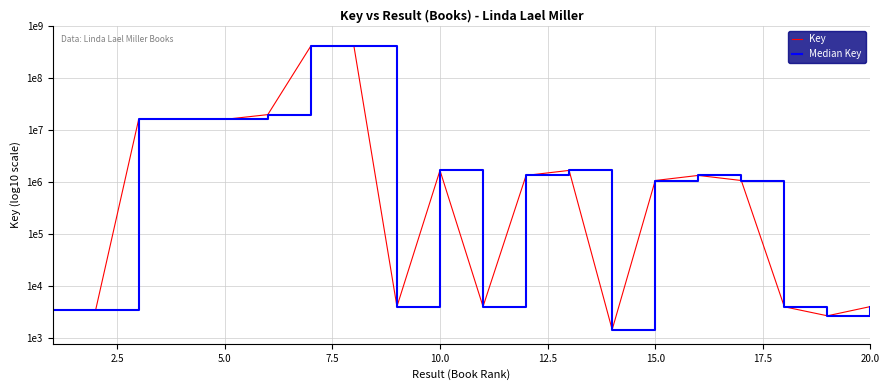

What is the maximum value for Key?

8.6